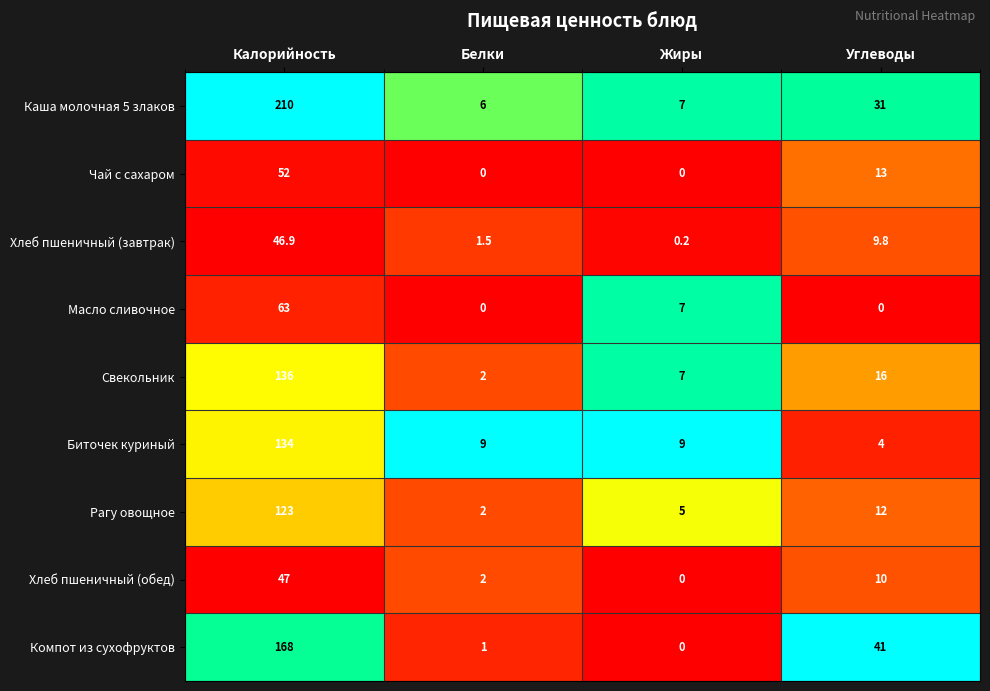

Which category has the highest value in the Масло сливочное series?

Калорийность